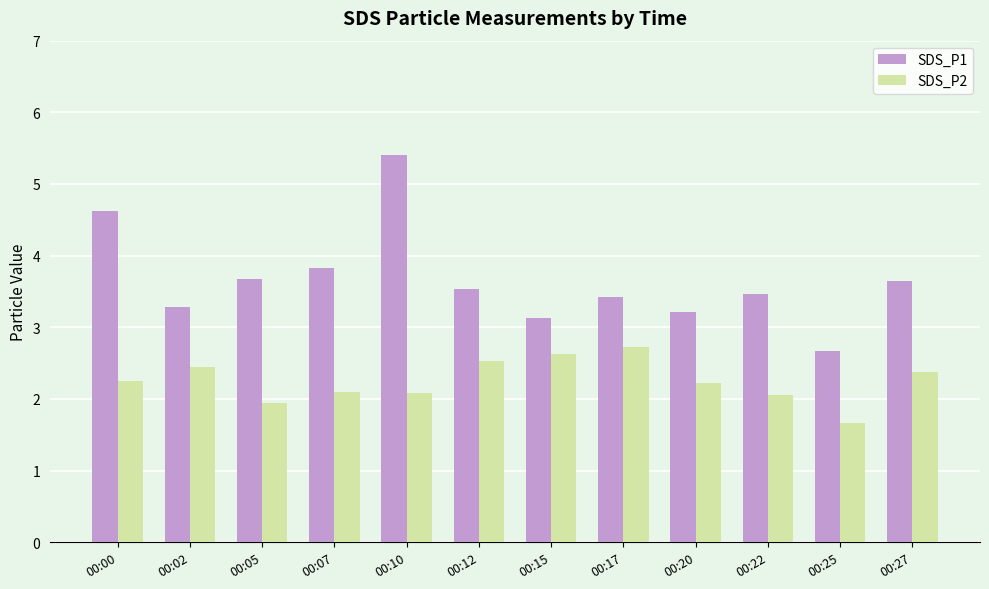

At which label is SDS_P1 closest to 4?

00:07